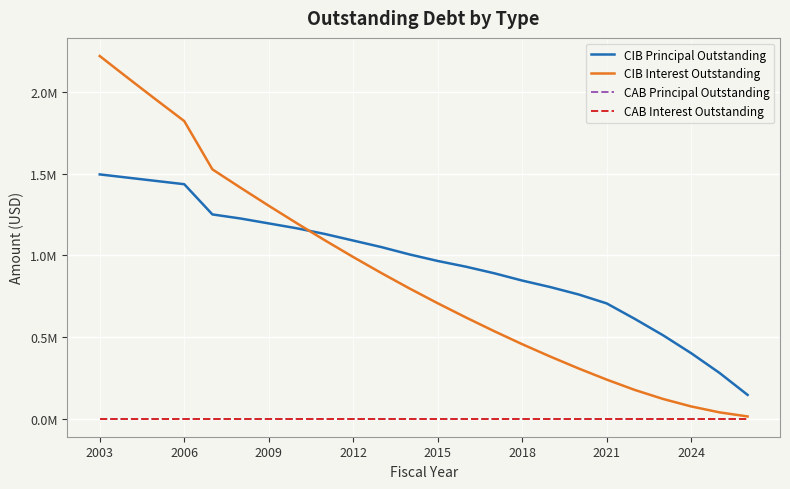

Does the chart display data point markers on the line(s)?

No